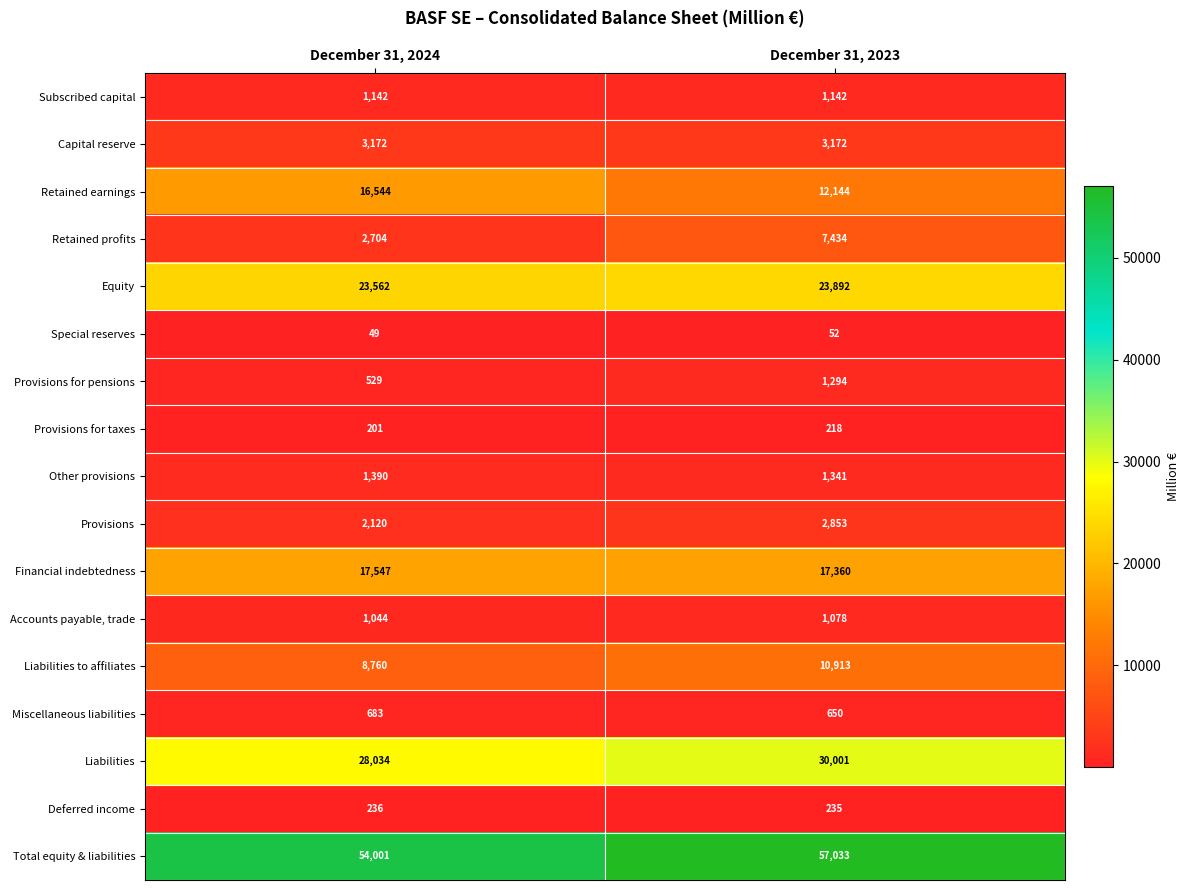

What is the difference between the Accounts payable, trade values at December 31, 2024 and December 31, 2023?

34